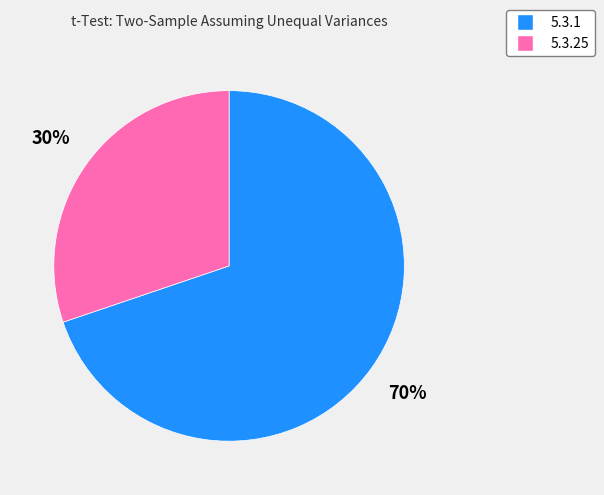

Rank the categories by value from lowest to highest.

5.3.25, 5.3.1